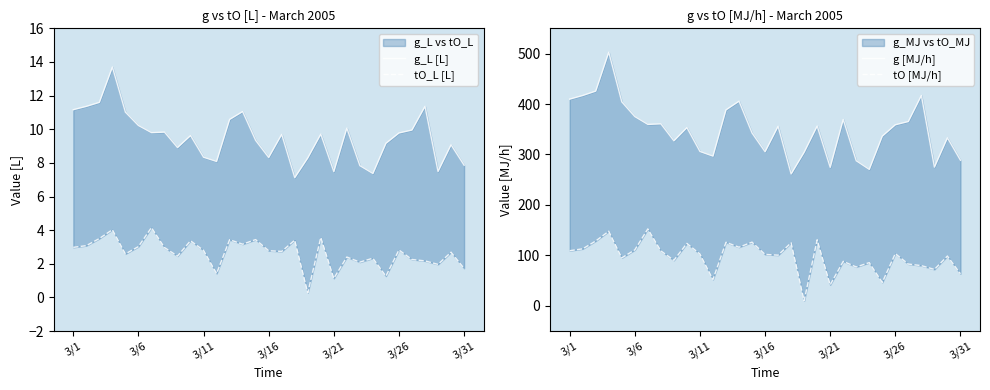

What is the label of the 19th point from the left?

18